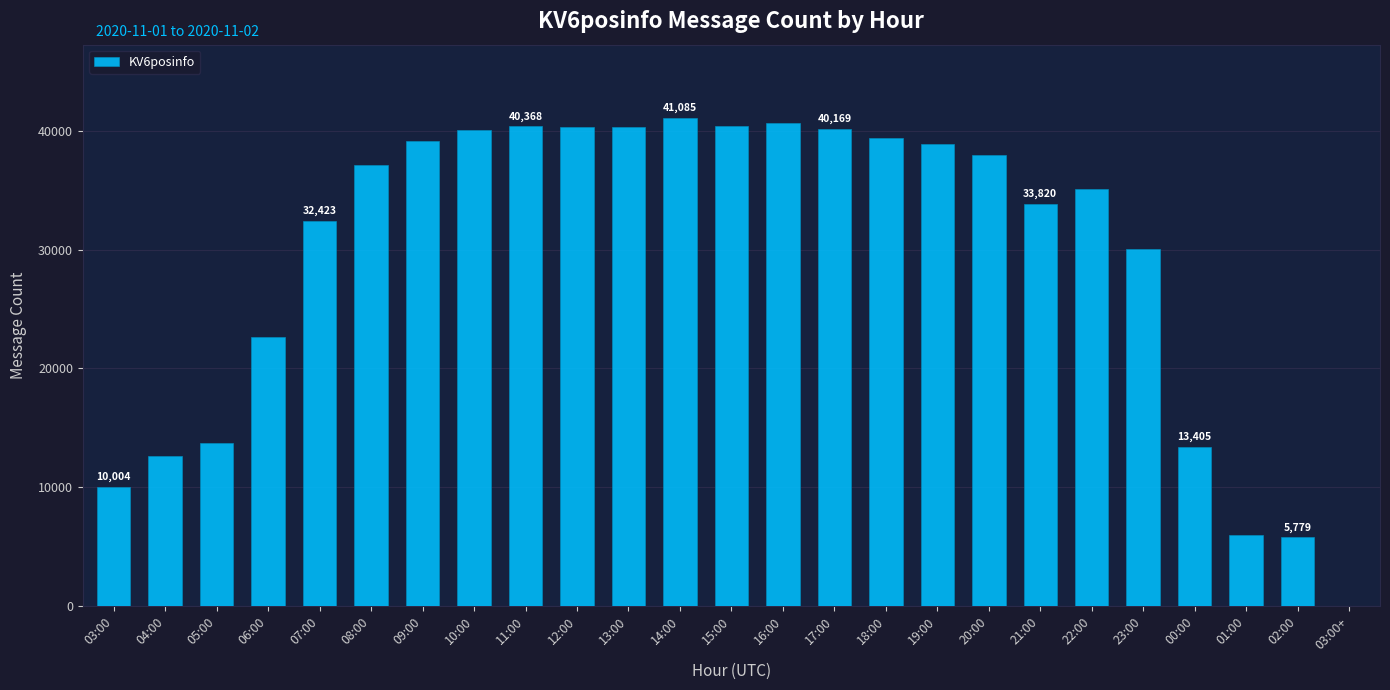

Between 10:00 and 04:00, which is larger?

10:00